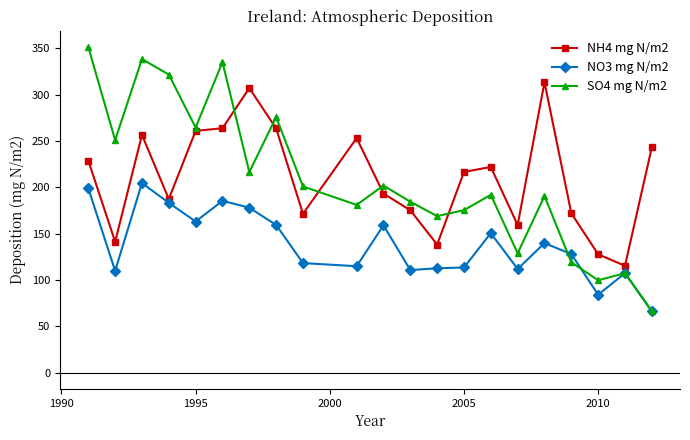

True or false: NO3 mg N/m2 has more than 0 points higher than both neighbors.

True